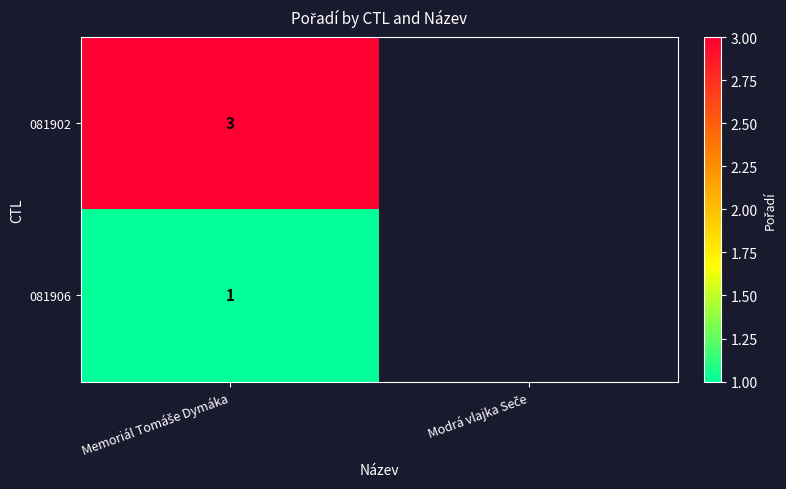

What is the smallest value displayed?

1.0